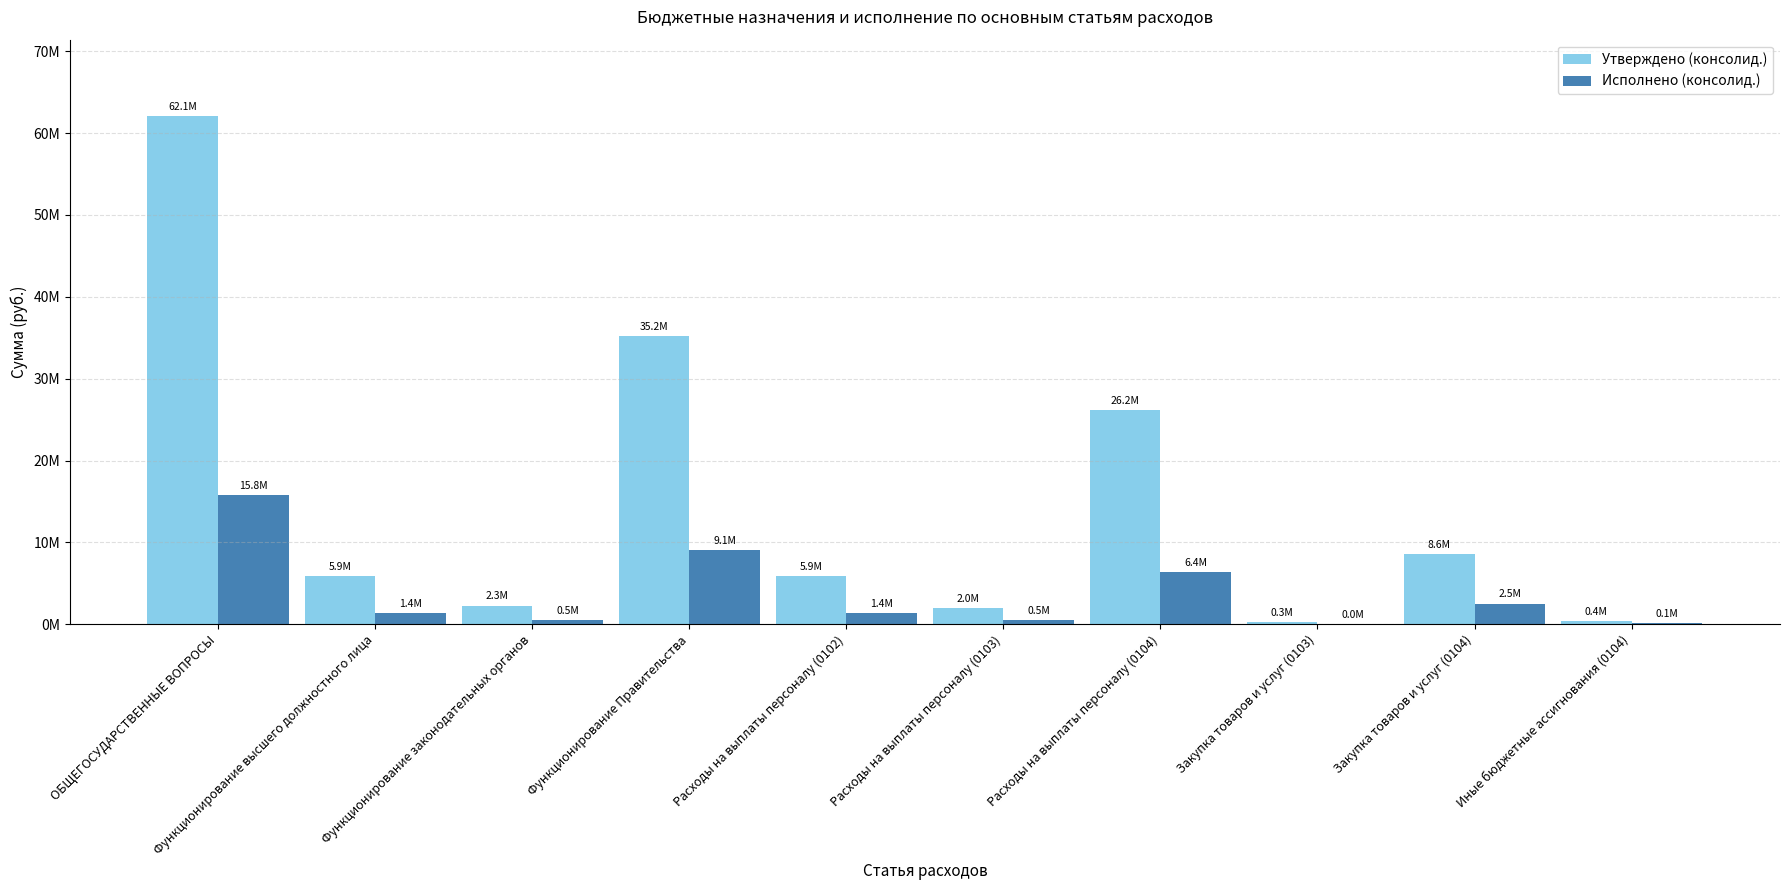

Is the value of Утверждено (консолид.) at Расходы на выплаты персоналу (0103) greater than the value of Исполнено (консолид.) at Функционирование Правительства?

No